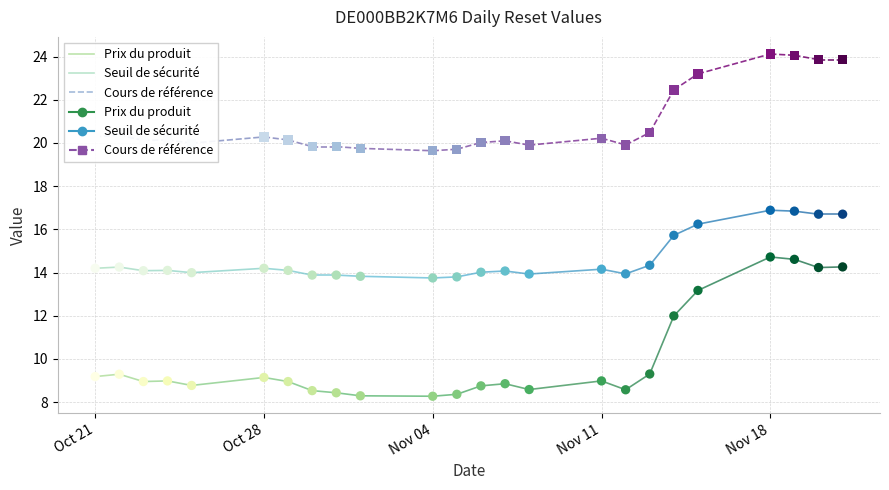

What are all the series names shown in the legend?

Prix du produit, Seuil de sécurité, Cours de référence